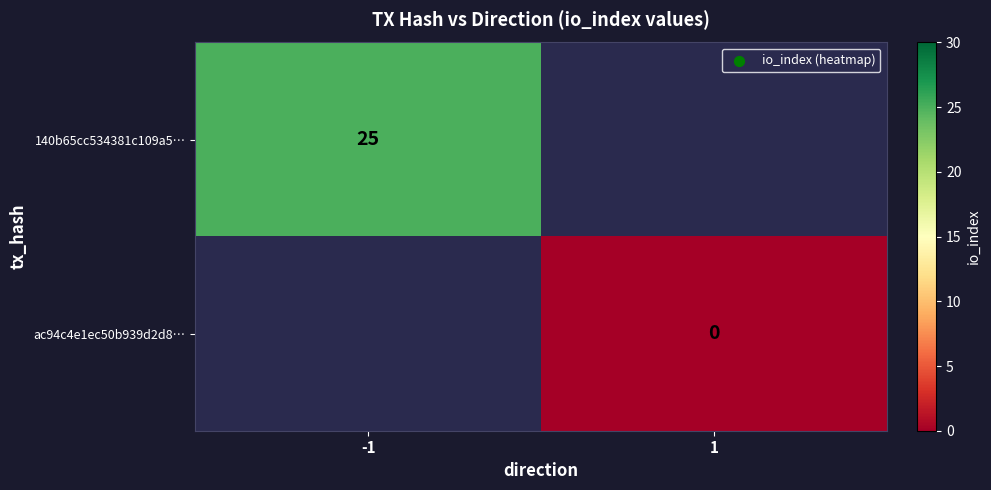

Is the value of ac94c4e1ec50b939d2d8… at -1 greater than the value of 140b65cc534381c109a5… at 1?

No